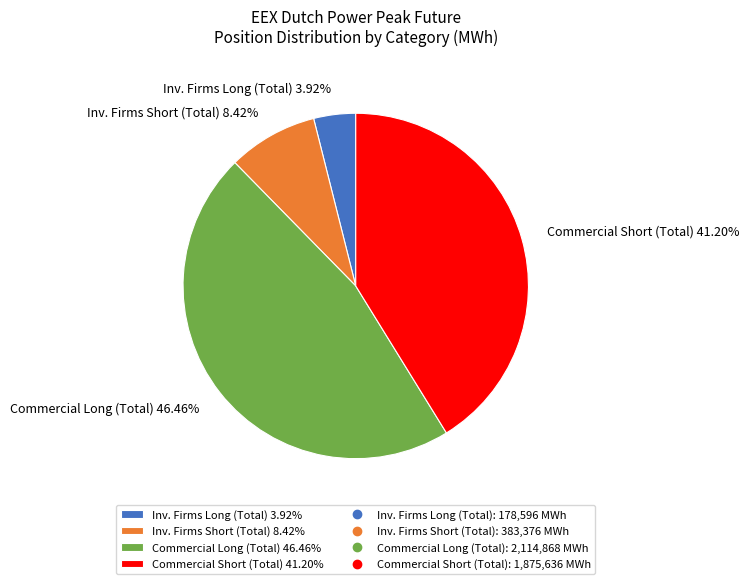

Count the number of slices in the pie.

4